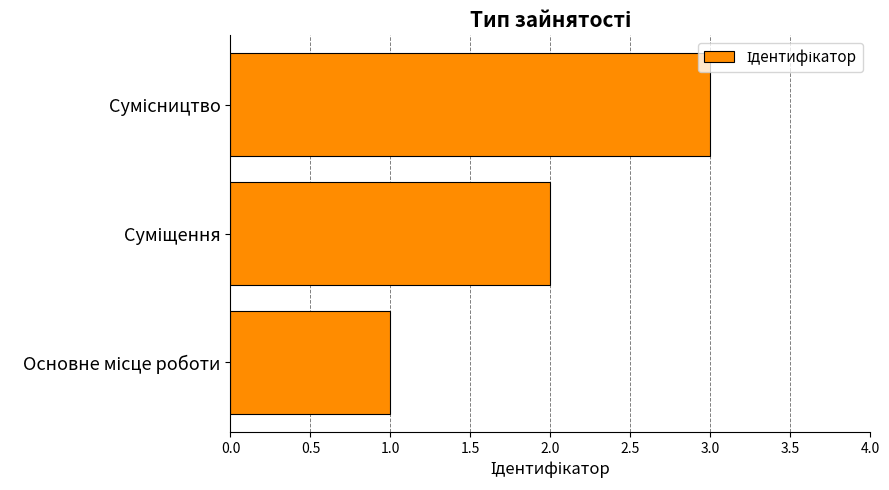

What is the average value?

2